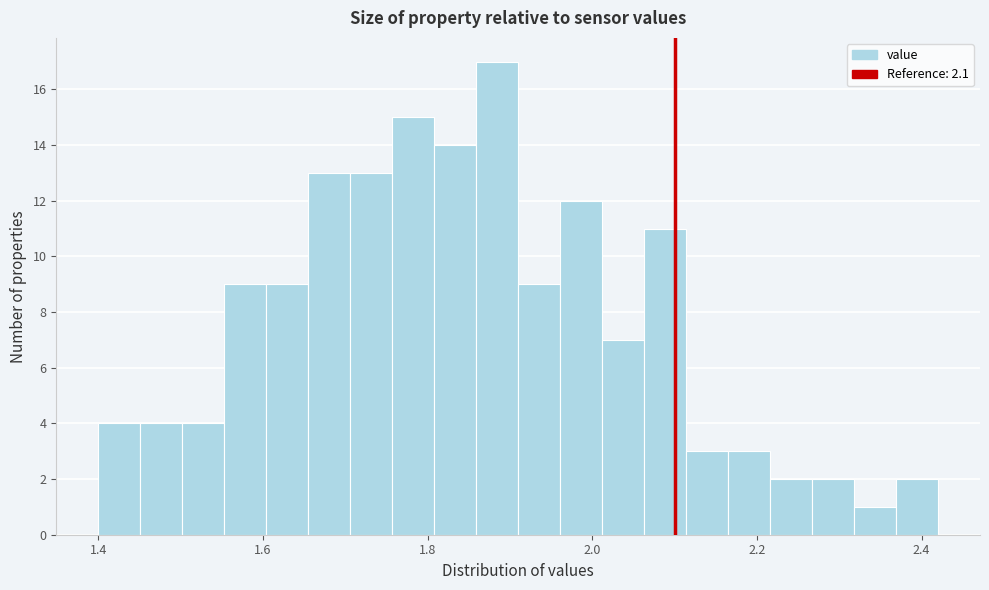

Read against the x-axis, roughly where is the centre of the tallest bar?

1.88